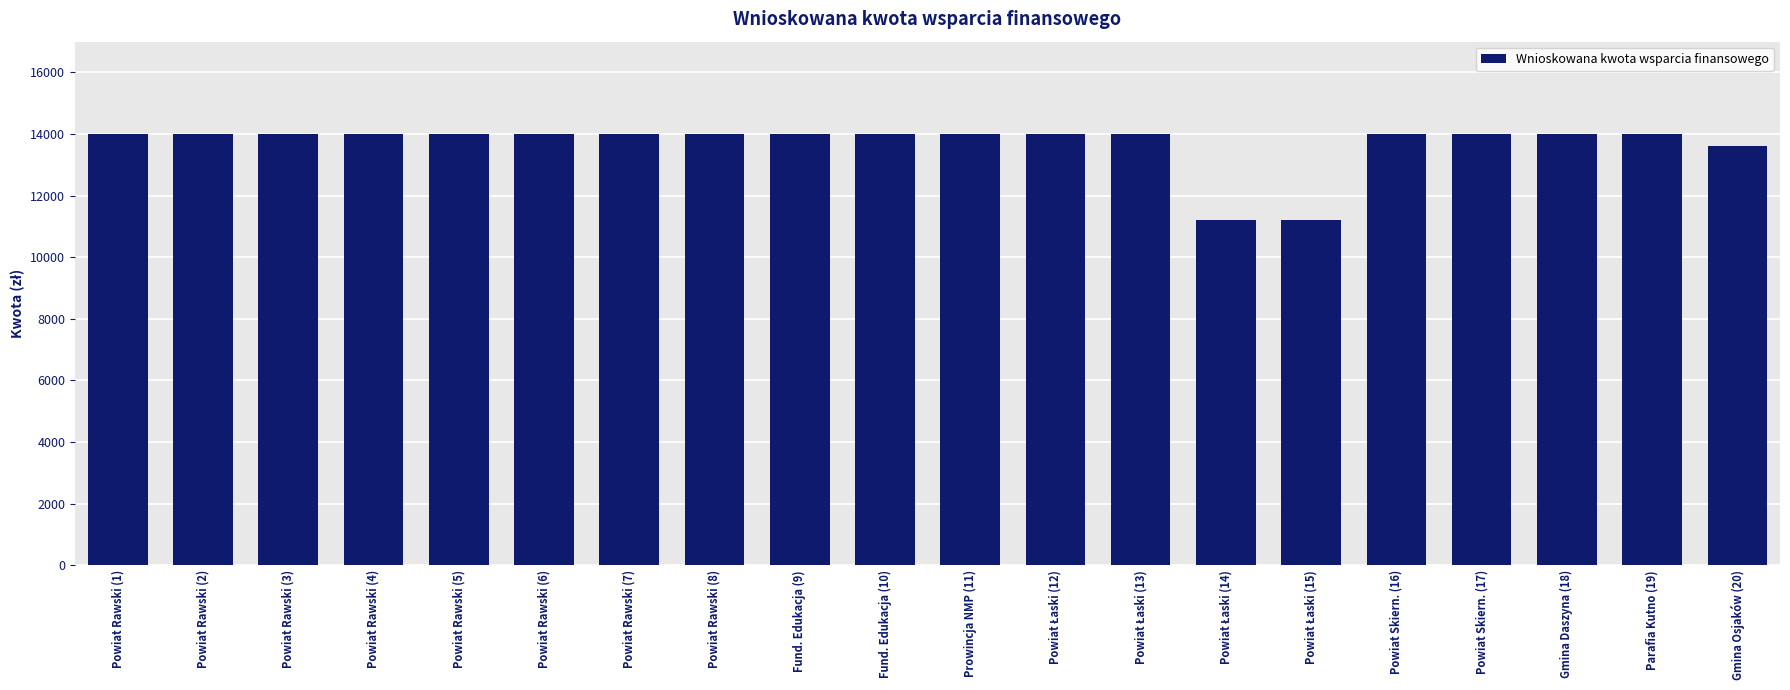

The value at Powiat Rawski (1) is 14000. True or false?

True